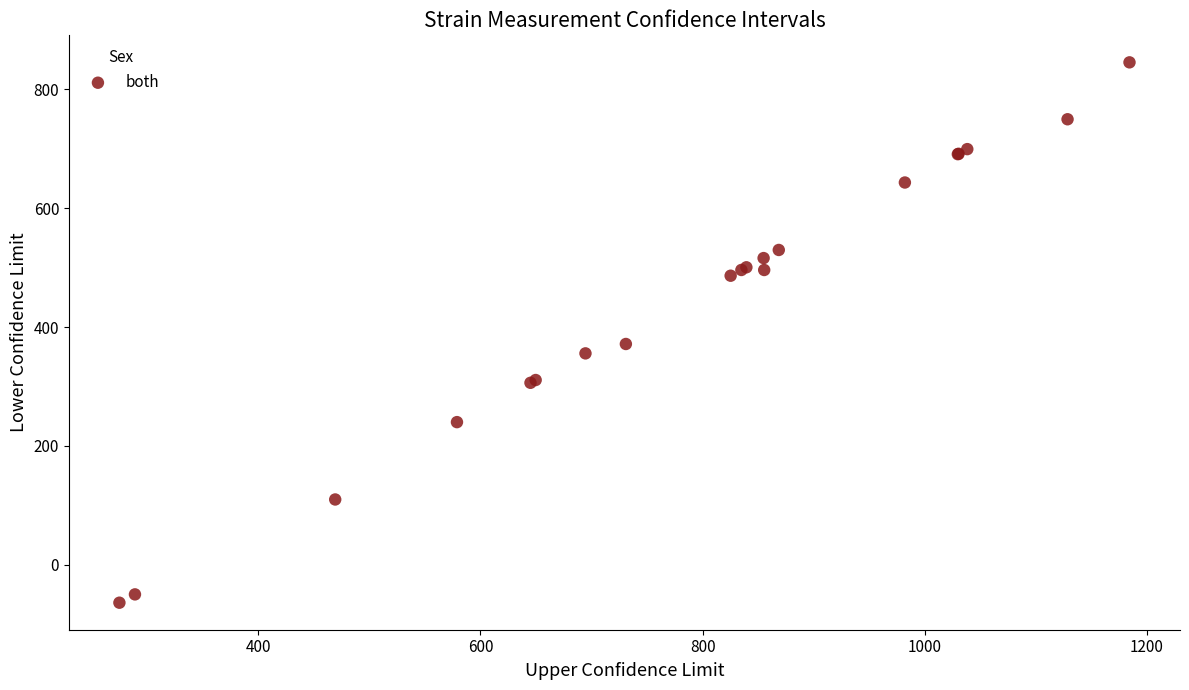

What Y value in the scatter plot is closest to 390?

371.5